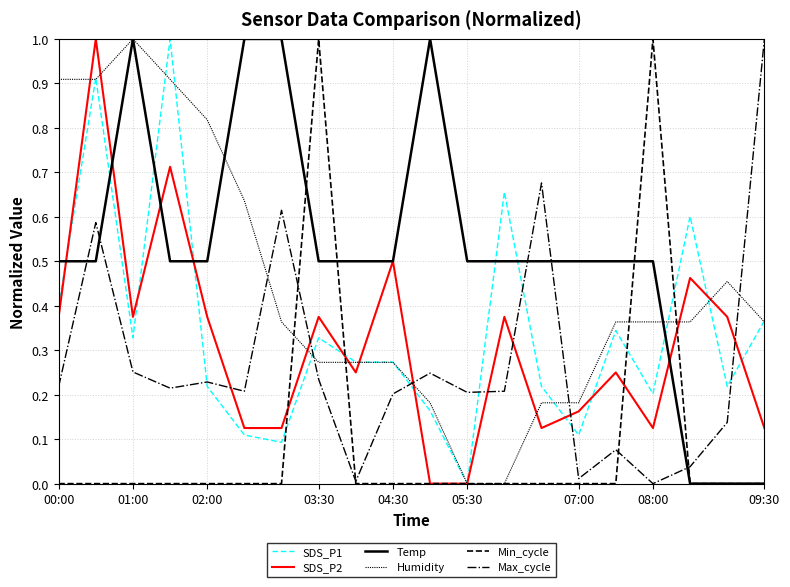

Is this an area chart (filled region under the line)?

No